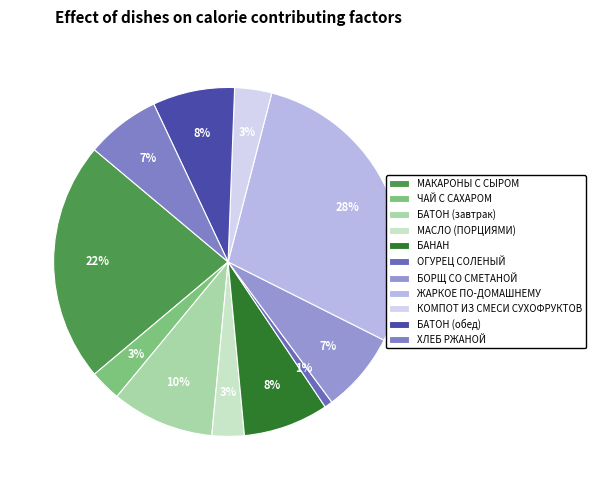

Which slice is the largest?

ЖАРКОЕ ПО-ДОМАШНЕМУ